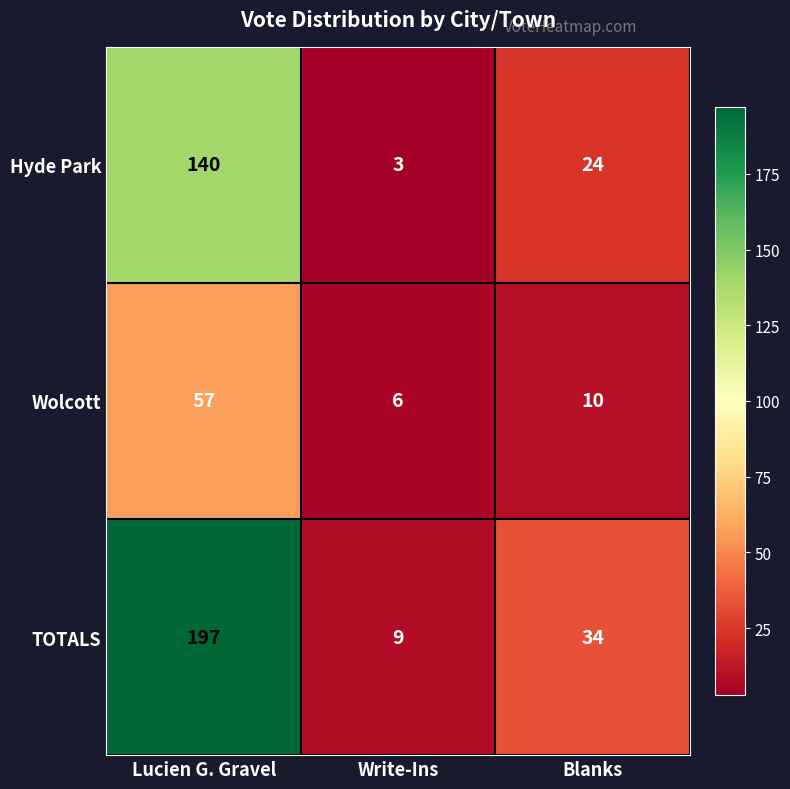

What is the sum of all Wolcott values?

73